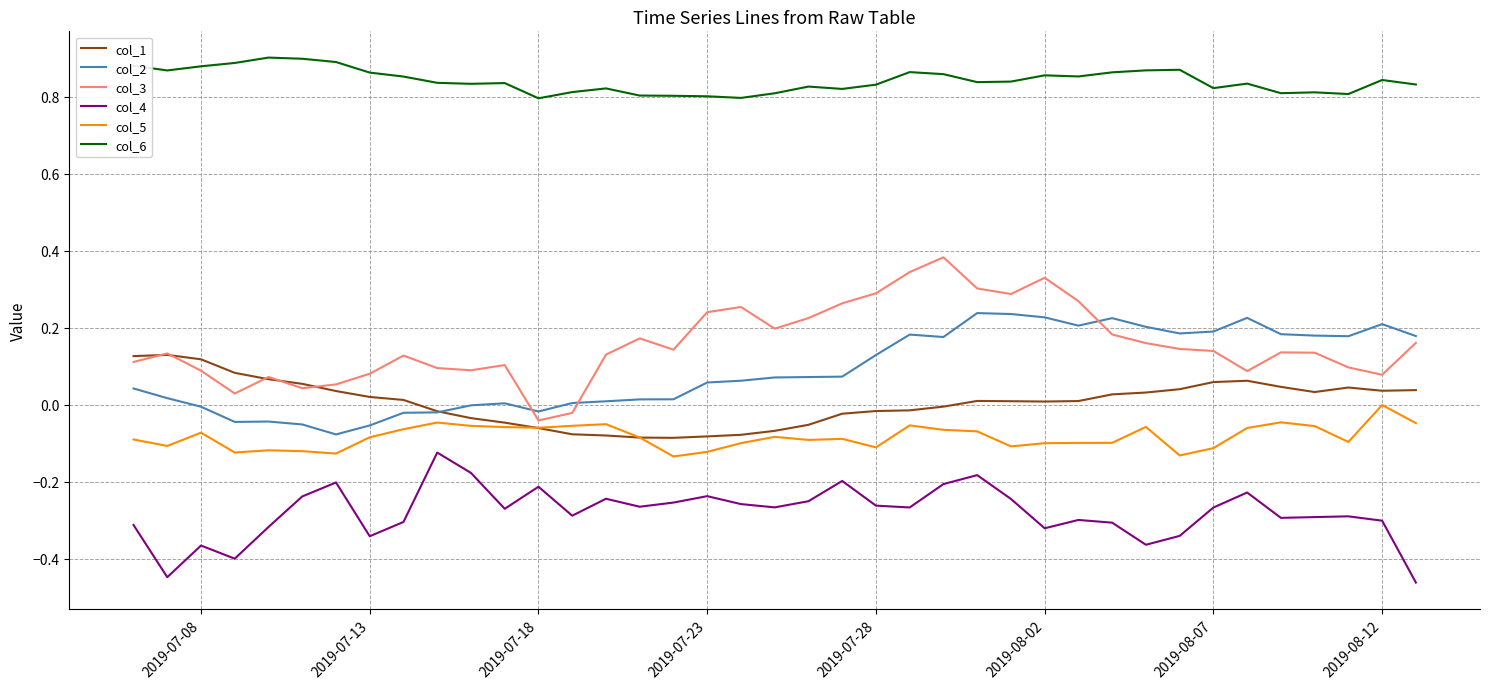

True or false: col_4 and col_6 intersect in this chart.

False